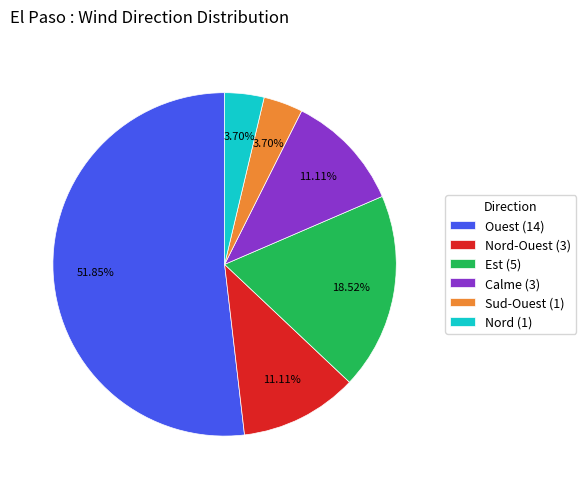

Which has a higher value, Nord (1) or Nord-Ouest (3)?

Nord-Ouest (3)